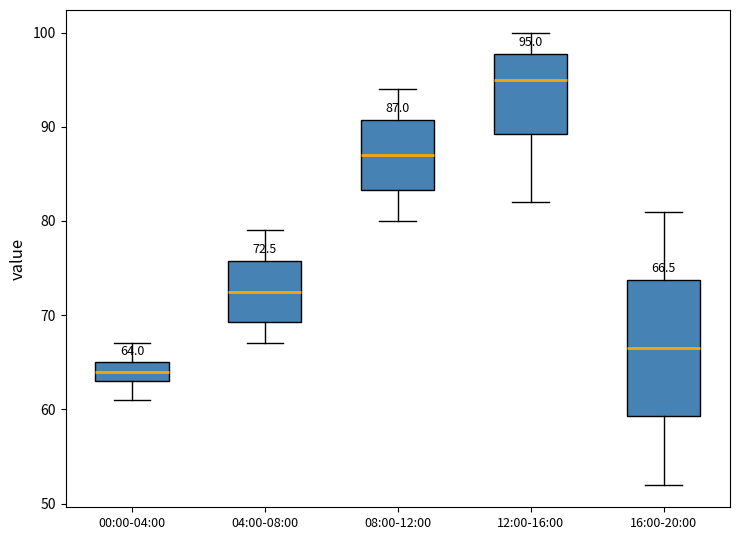

Which box's median line is the highest?

12:00-16:00